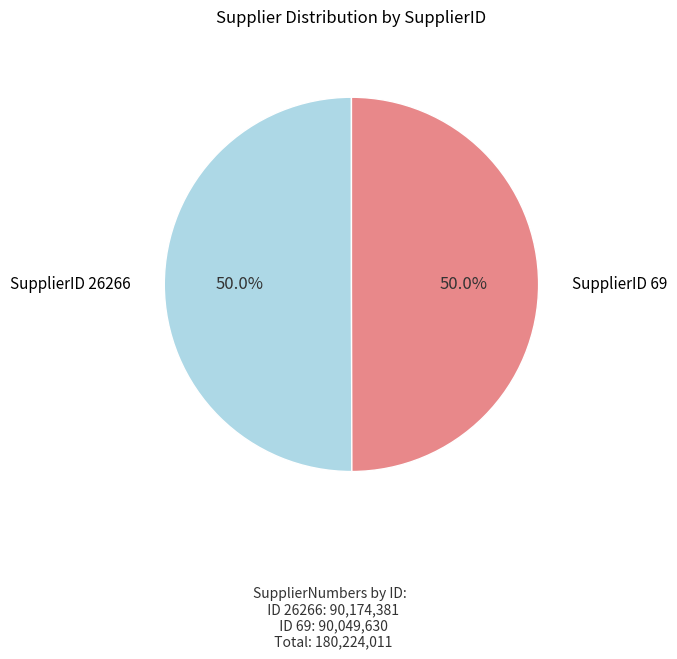

How many slices are in this pie chart?

2